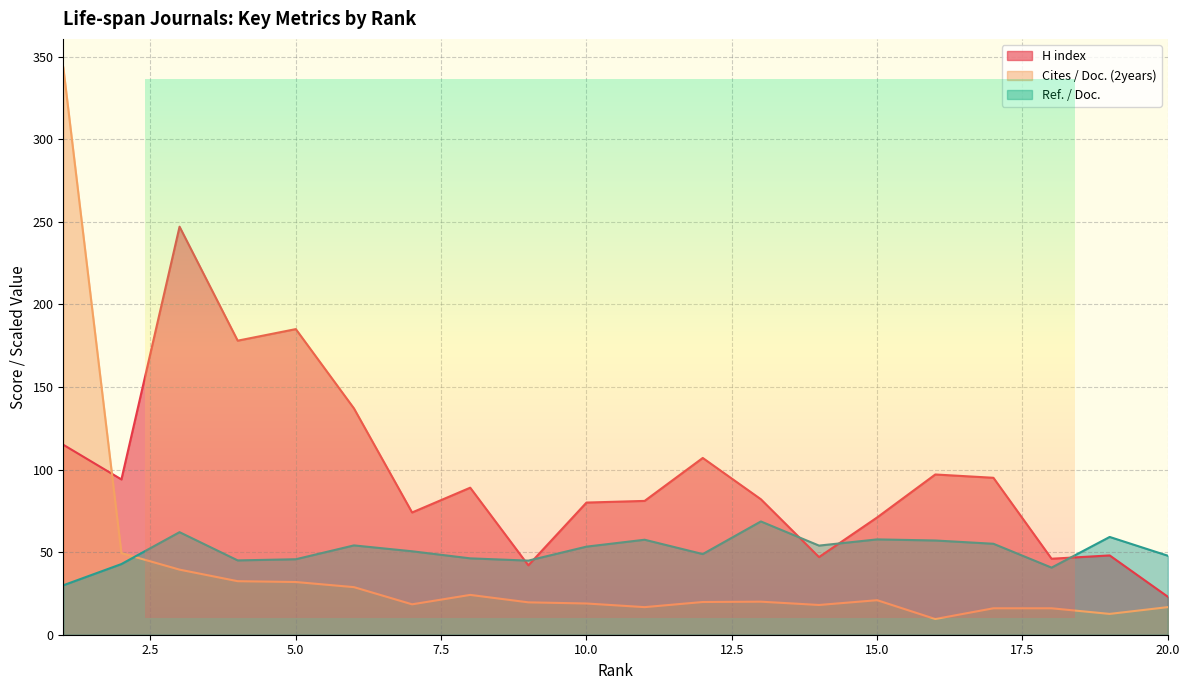

Where do Ref. / Doc. and Cites / Doc. (2years) first cross each other?

2 and 3